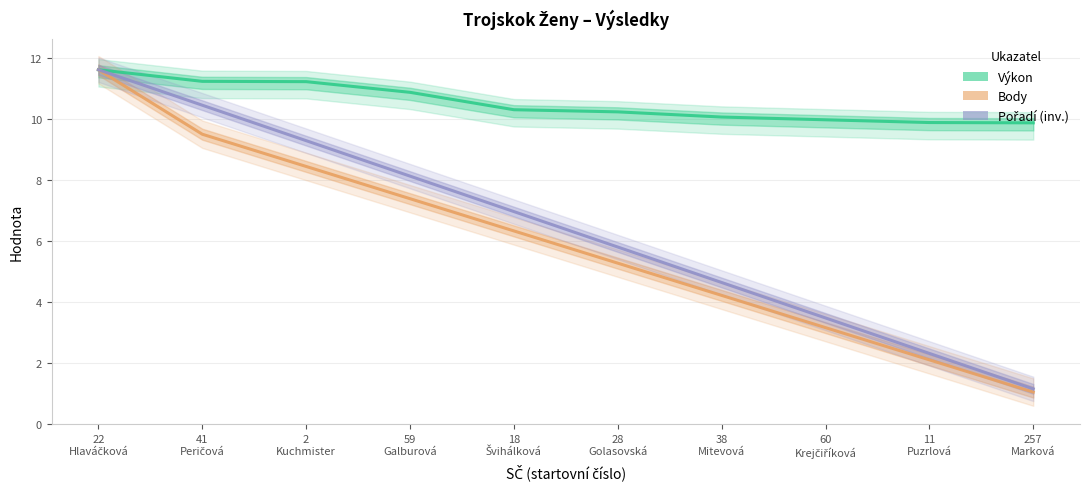

The Body series shows 4.2 at 38
Mitevová. True or false?

True